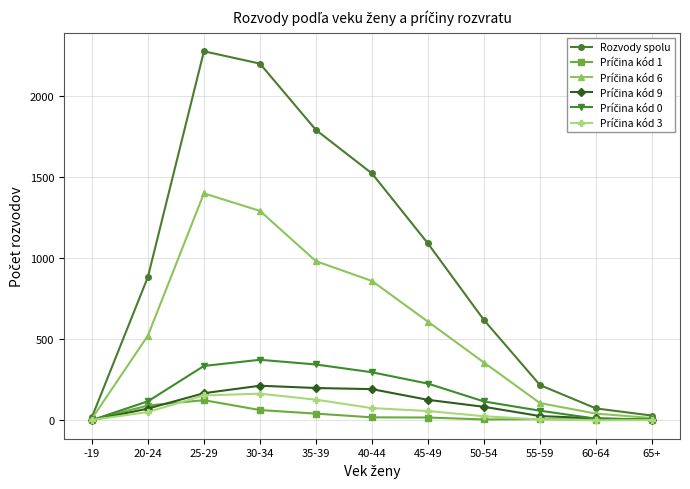

At which label is Rozvody spolu closest to 1147?

45-49